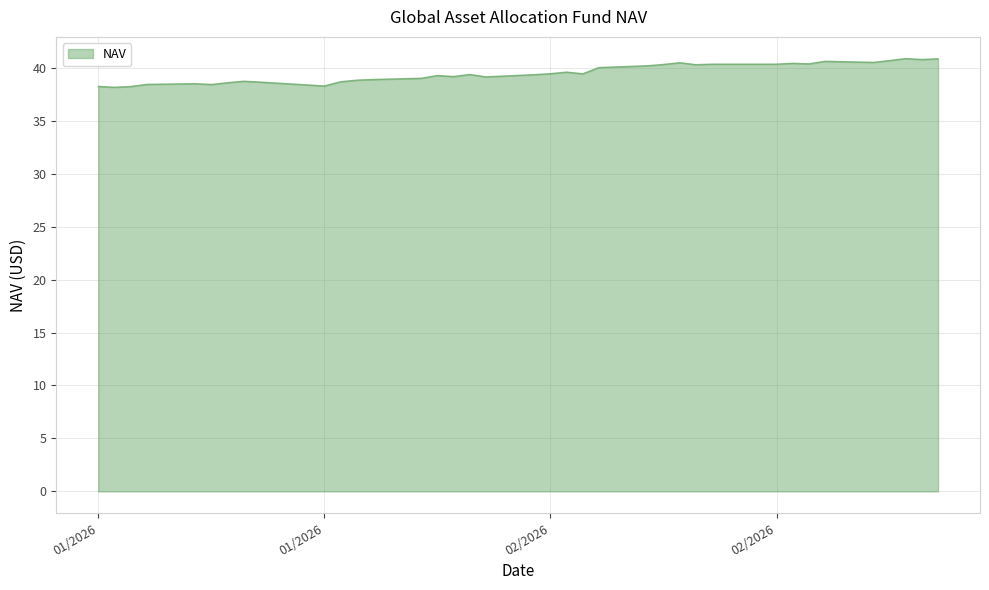

What is the difference between the maximum and minimum values?

2.7